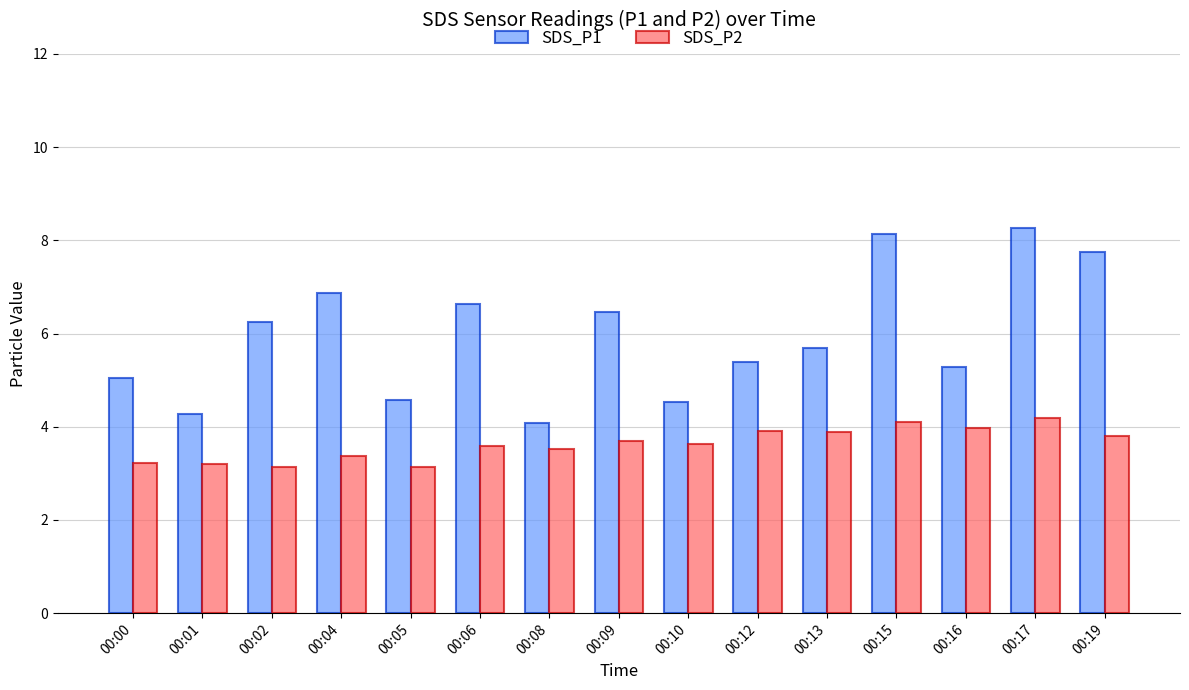

The value of SDS_P1 at 00:00 is 5.0. True or false?

True